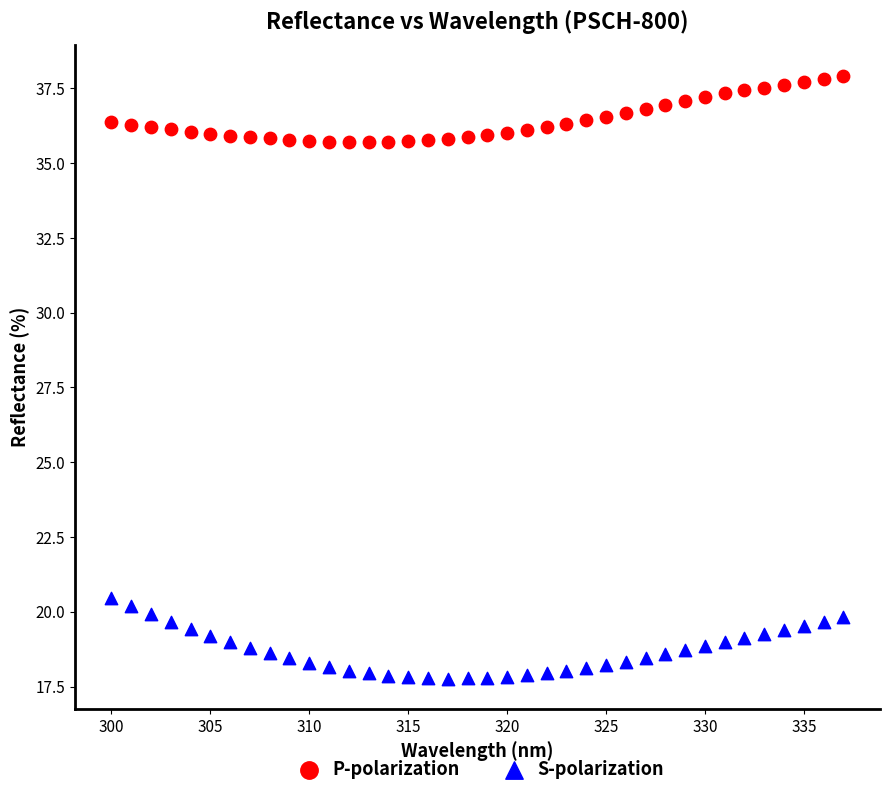

What are all the series names shown in the legend?

P-polarization, S-polarization